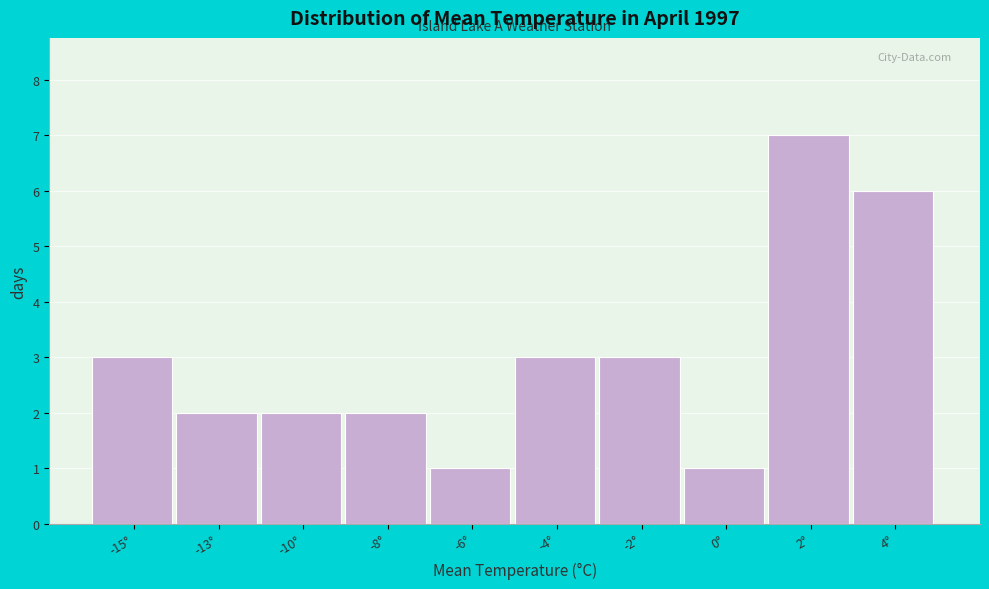

Reading left to right, list all the values displayed in this chart.

3	2	2	2	1	3	3	1	7	6